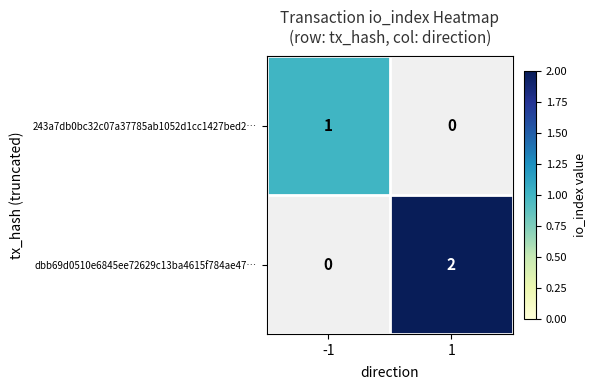

The dbb69d0510e6845ee72629c13ba4615f784ae47… series shows 2 at 1. True or false?

True